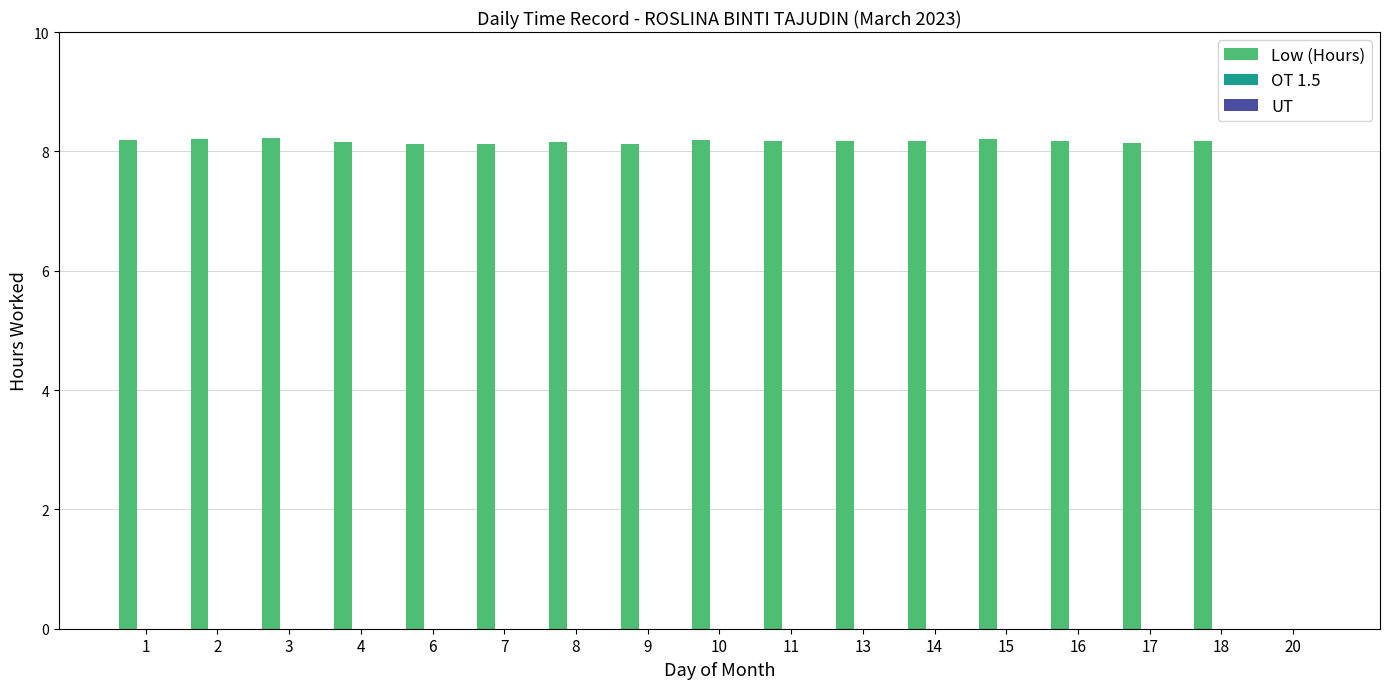

Approximately how many times larger is the value at 4 compared to 17?

1.0